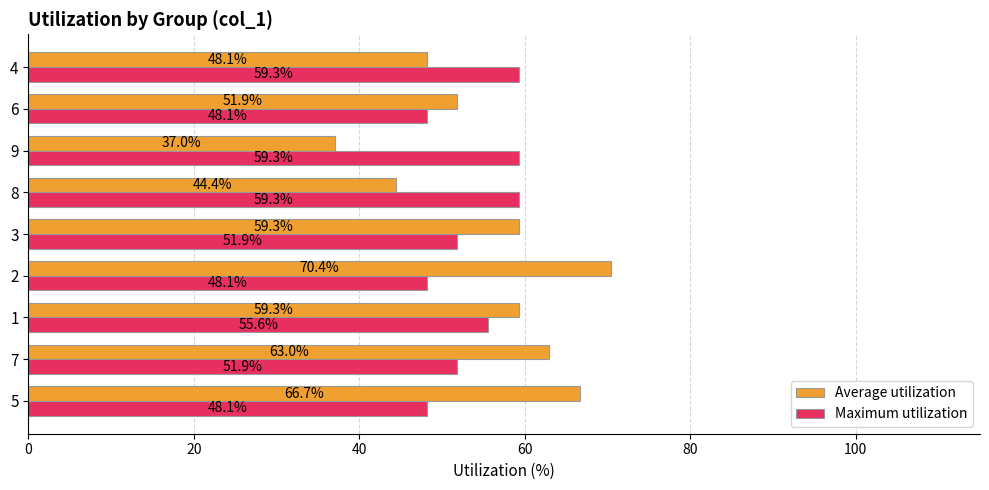

List the series in order of their overall mean, lowest first.

Maximum utilization, Average utilization